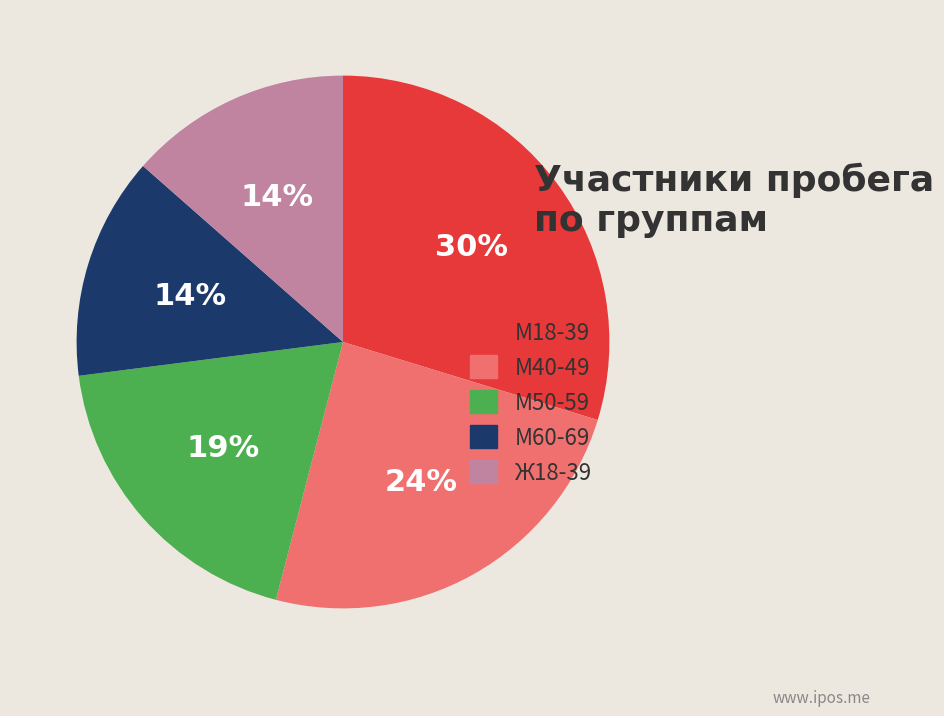

What percentage is the М50-59 slice, to the nearest percent?

19%